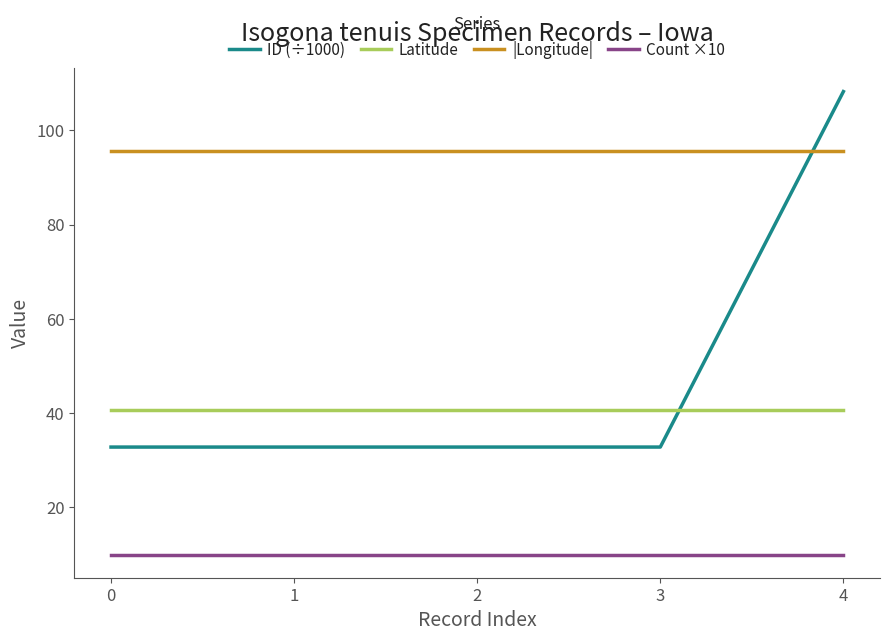

Which series has the largest range (max minus min)?

ID (÷1000)